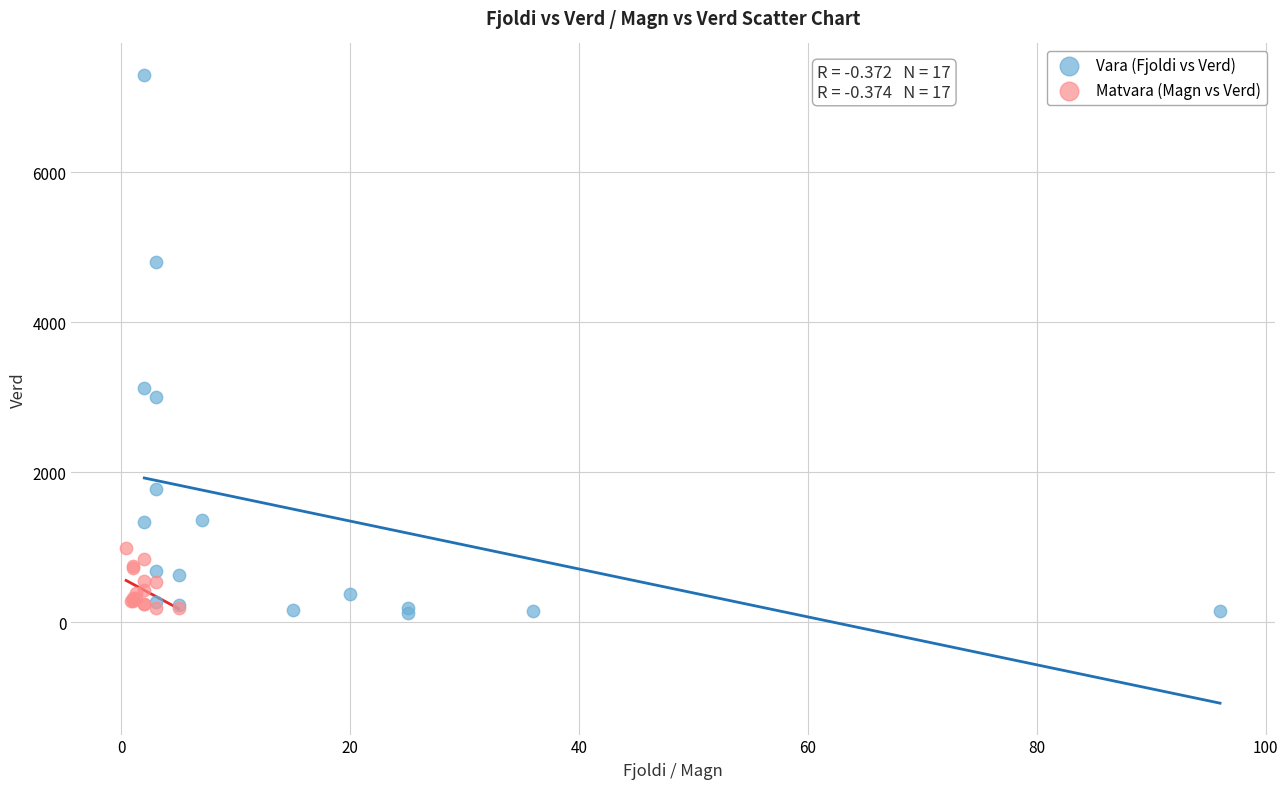

Which series has the widest spread of Y values?

Vara (Fjoldi vs Verd)